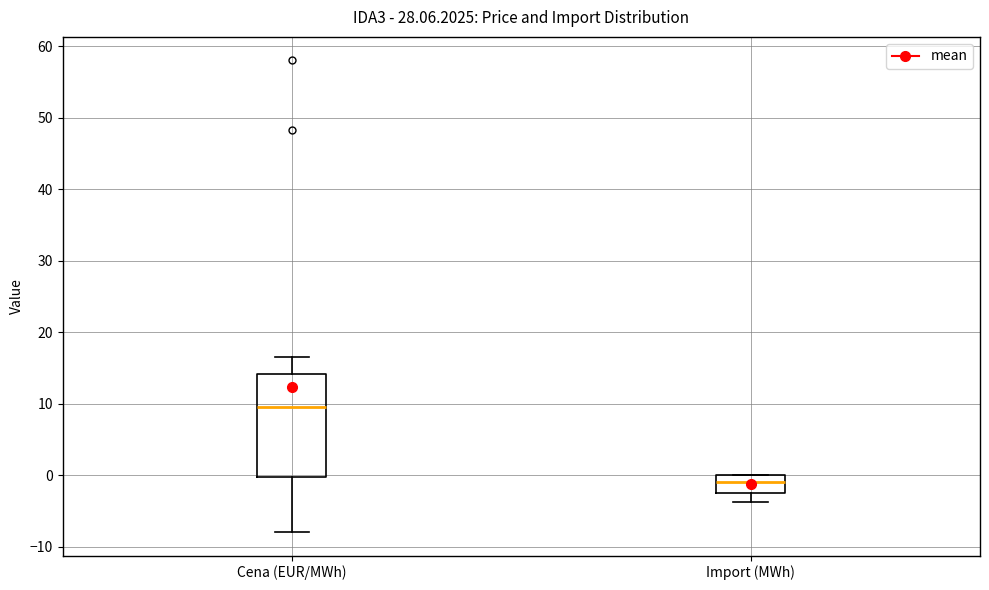

Reading left to right, transcribe this box plot: for each box, give where its median line is, the range the box spans, and where its two whiskers end, as read against the y-axis. The values are not printed on the chart, so give them approximately, as read against the axis.

Cena (EUR/MWh): median 10, box 0 to 14, whiskers -8 to 16
Import (MWh): median -1, box -2 to 0, whiskers -4 to 0